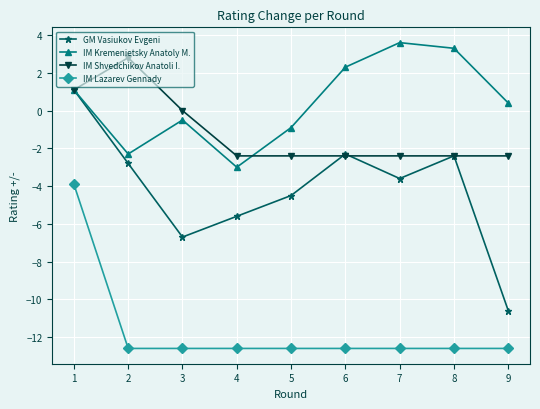

What is the spread (max minus min) of values at 3?

12.6